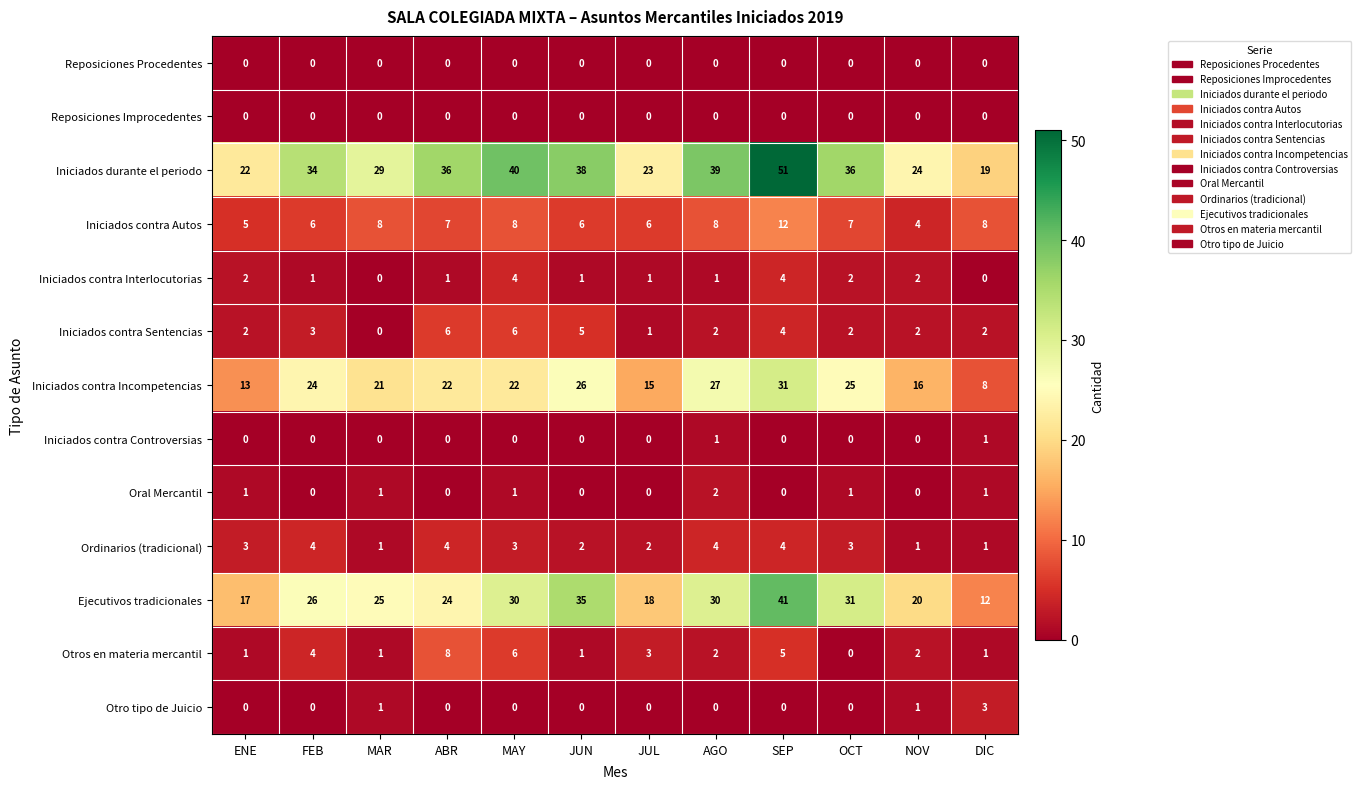

What is the total value across all series at NOV?

72